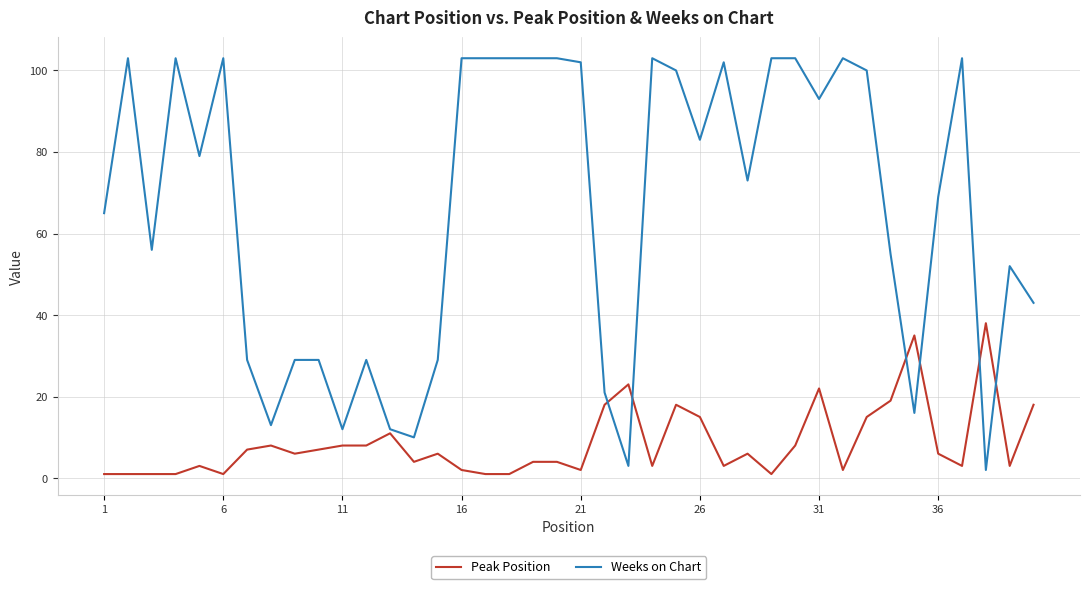

What is the maximum value shown in the chart?

103